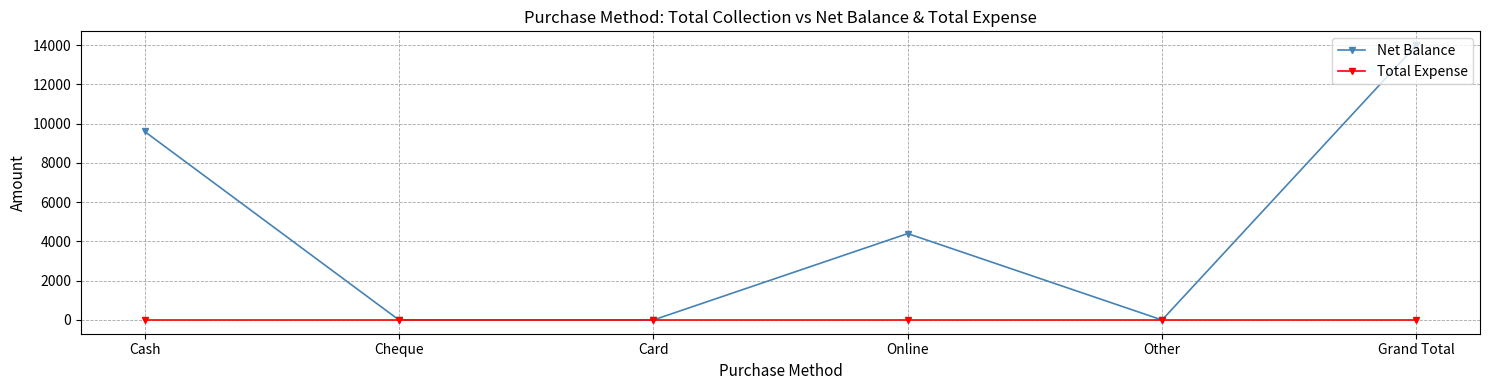

Reading left to right, what are all the values shown in this chart?

Net Balance: 9600	0	0	4400	0	14000
Total Expense: 0	0	0	0	0	0